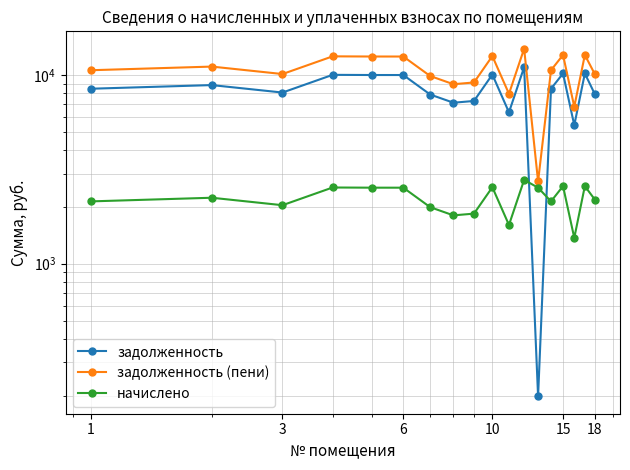

At how many categories does at least one series exceed 4041?

17